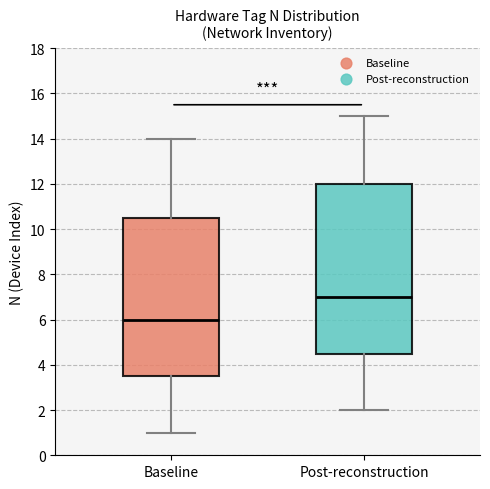

Reading left to right, read every box against the y-axis: the position of its median line, the range the box covers, and the ends of its whiskers. The values are not printed on the chart, so give them approximately, as read against the axis.

Baseline: median 6.0, box 3.6 to 10.6, whiskers 1.0 to 14.0
Post-reconstruction: median 7.0, box 4.6 to 12.0, whiskers 2.0 to 15.0